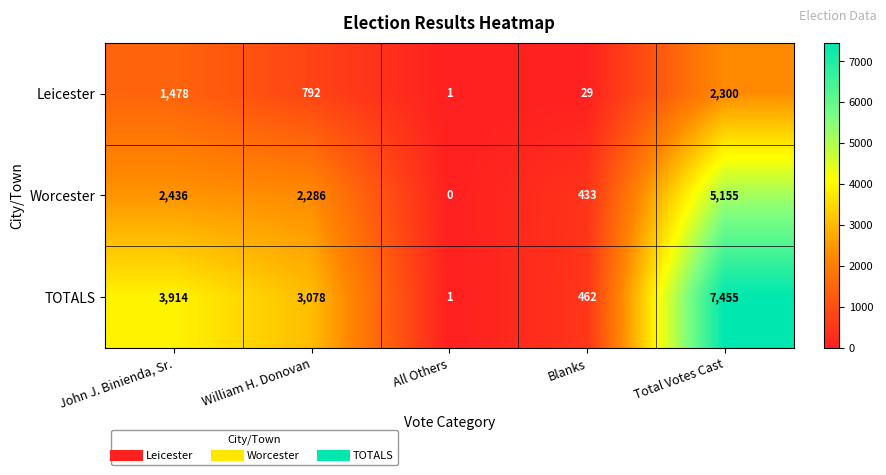

Reading right to left, transcribe all the data shown in this chart.

Leicester: 2300	29	1	792	1478
Worcester: 5155	433	0	2286	2436
TOTALS: 7455	462	1	3078	3914